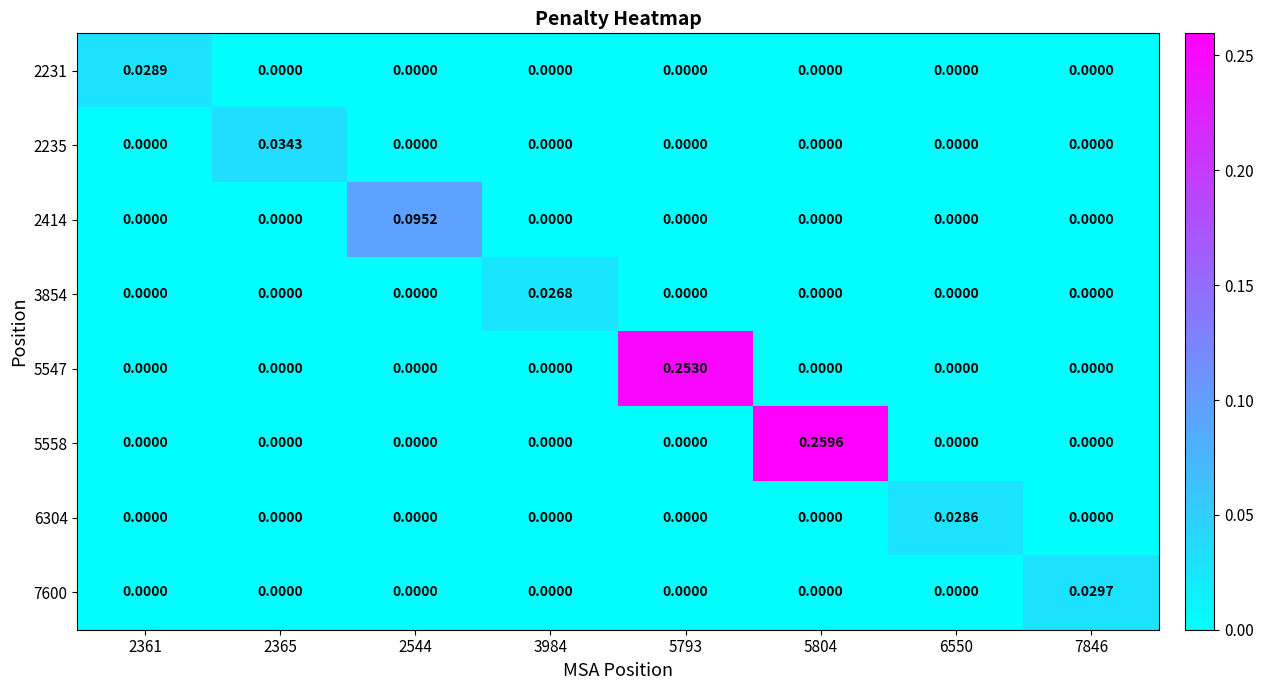

How many categories are shown in the chart?

8